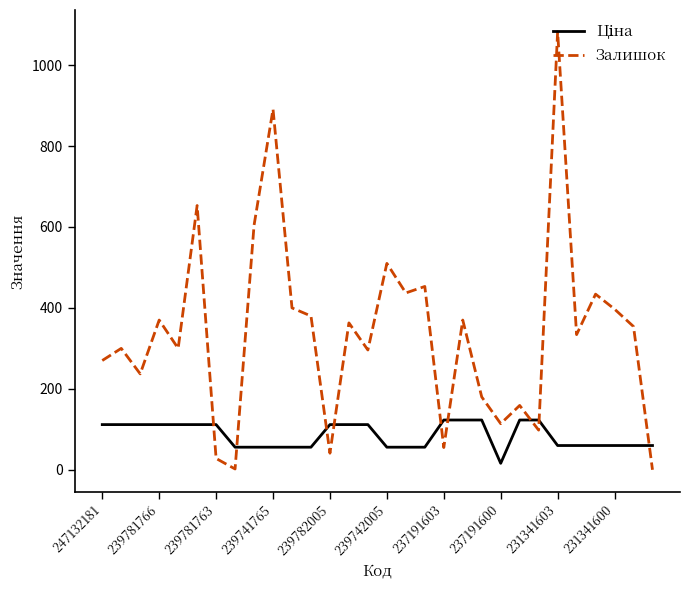

Which series has the widest spread of values?

Залишок